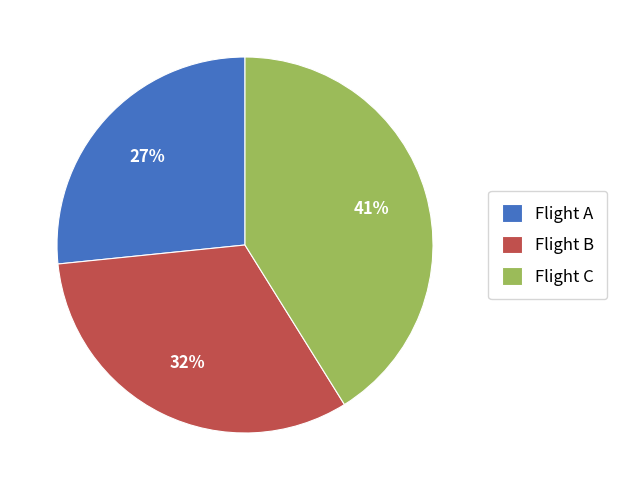

How many slices are in this pie chart?

3